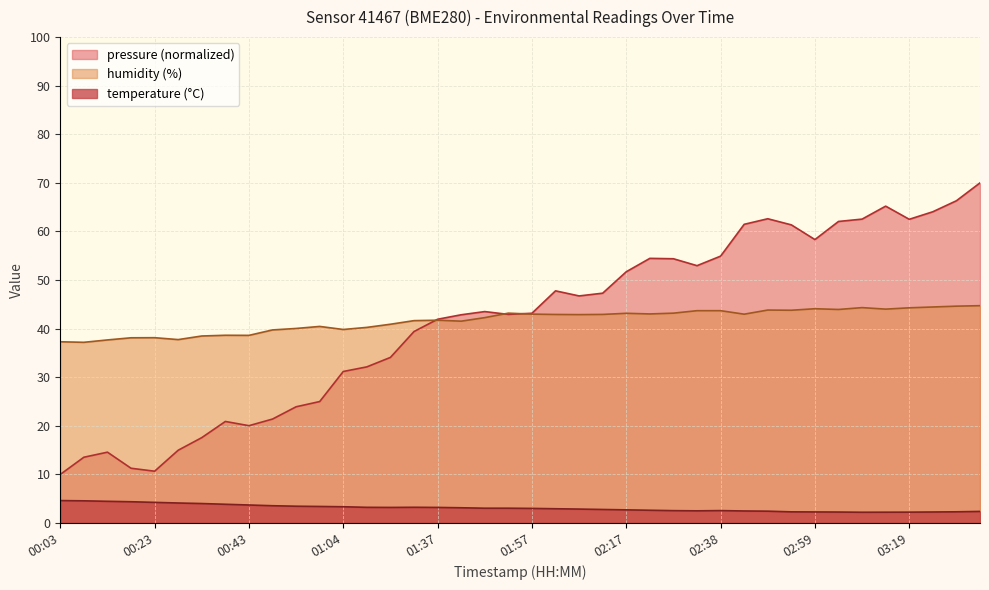

Where is the first local minimum for humidity?

00:08